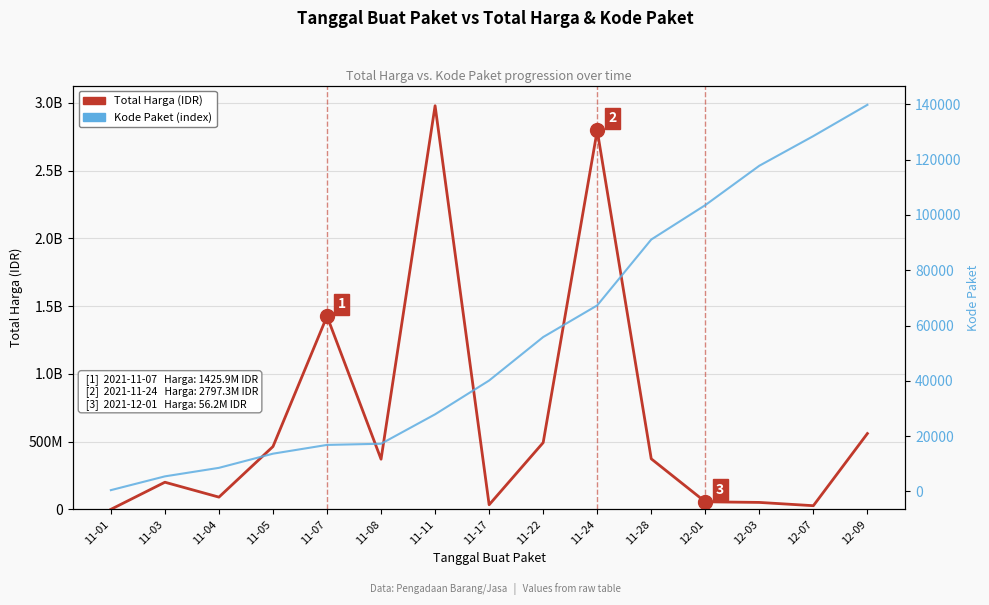

At 12-07, list the series in order from largest to smallest.

Total Harga (IDR), Kode Paket